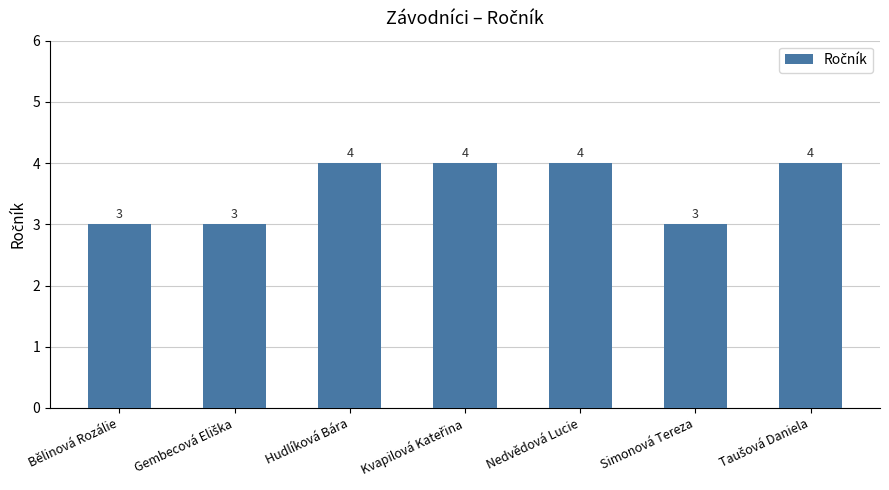

What is the difference between the second highest and second lowest values?

1